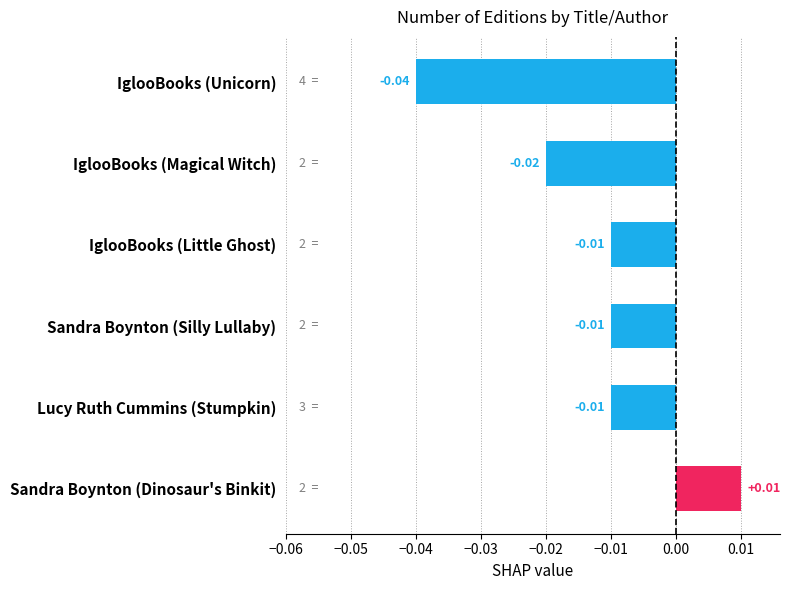

Are the bars grouped side by side (vs. stacked)?

No